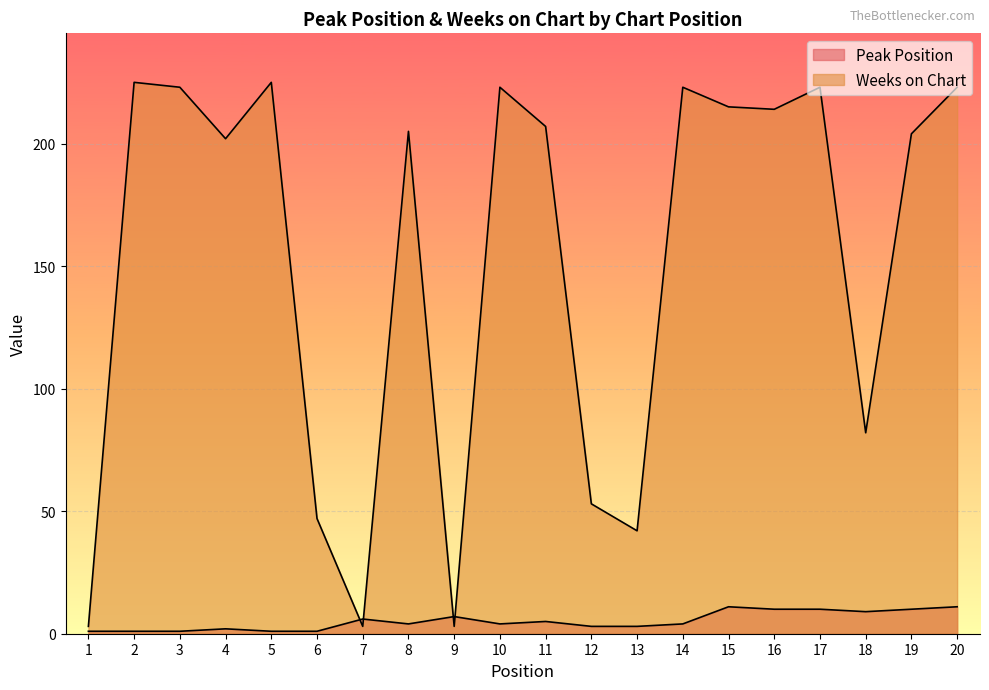

What is the sum of all Weeks on Chart values?

3045